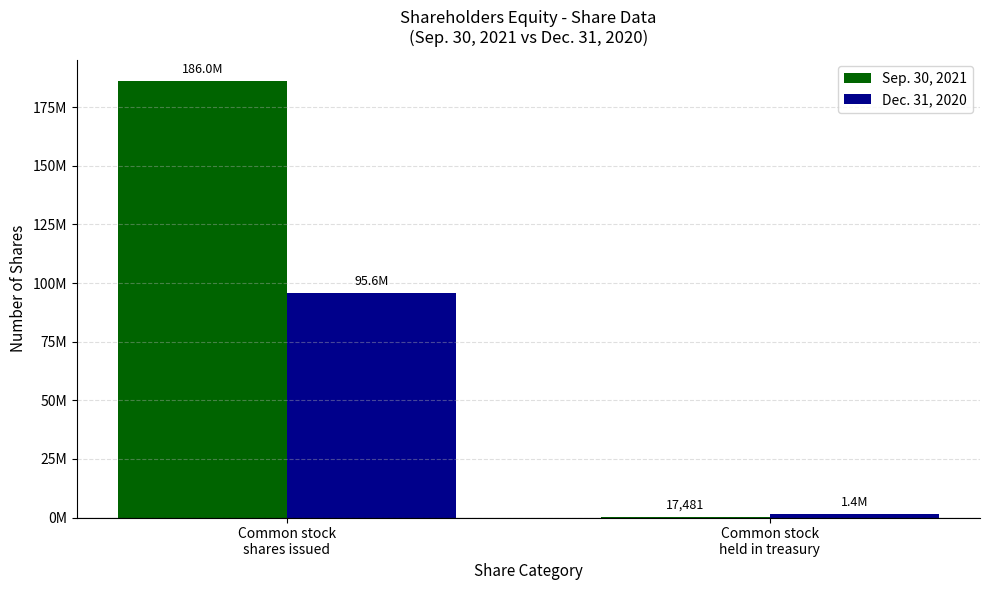

Which category has the lowest value across all series?

Common stock
held in treasury